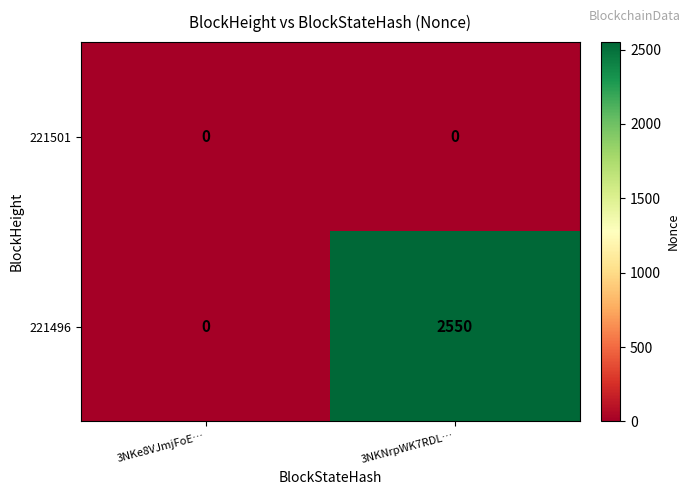

Is it true that 221496 equals -1225 at 3NKe8VJmjFoE…?

False